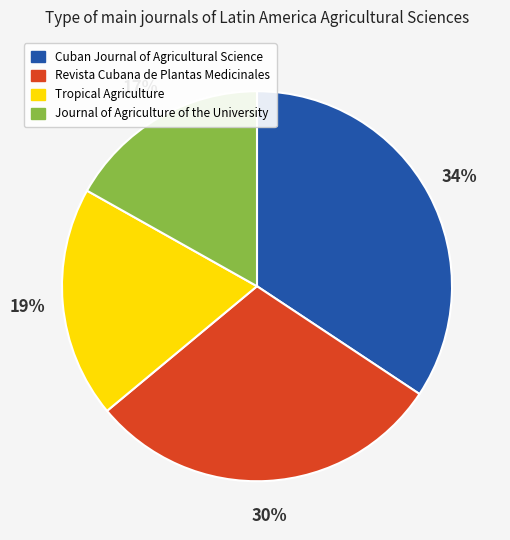

Is Revista Cubana de Plantas Medicinales the majority of the pie?

No